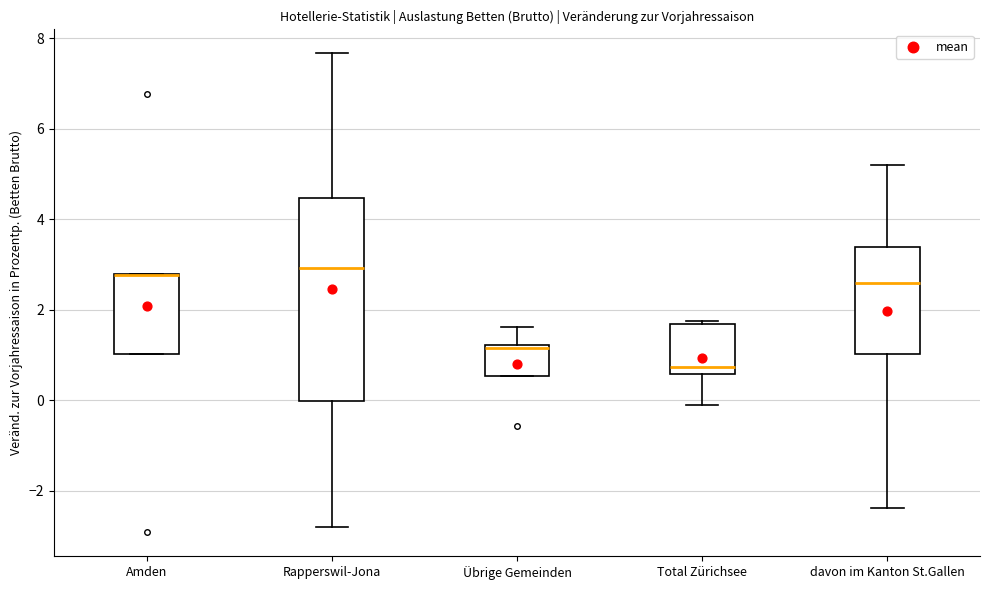

Reading left to right, transcribe this box plot: for each box, give where its median line is, the range the box spans, and where its two whiskers end, as read against the y-axis. The values are not printed on the chart, so give them approximately, as read against the axis.

Amden: median 2.8 (drawn on the box's upper edge), box 1.0 to 2.8, whiskers 1.0 to 2.8
Rapperswil-Jona: median 3.0, box 0.0 to 4.4, whiskers -2.8 to 7.6
Übrige Gemeinden: median 1.2 (just below the box's upper edge), box 0.6 to 1.2, whiskers 0.6 to 1.6
Total Zürichsee: median 0.8, box 0.6 to 1.6, whiskers -0.2 to 1.8
davon im Kanton St.Gallen: median 2.6, box 1.0 to 3.4, whiskers -2.4 to 5.2